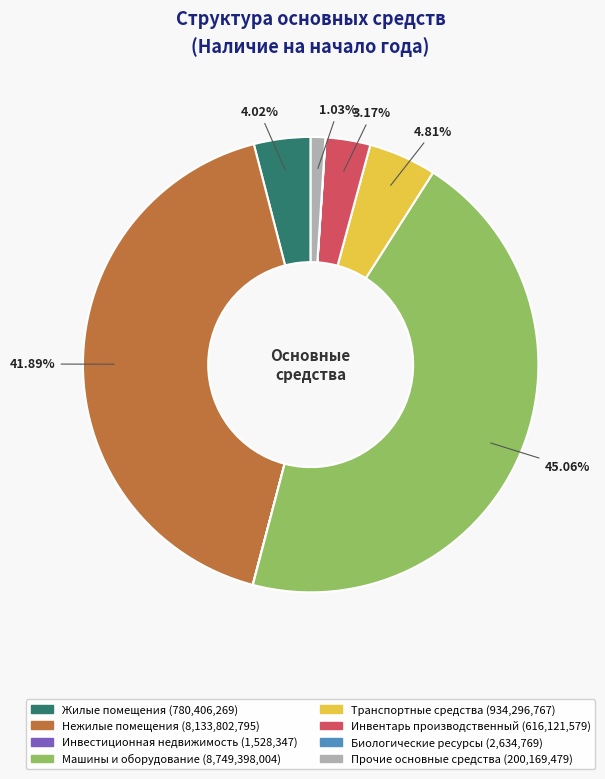

What is the largest slice in the pie chart?

Машины и оборудование